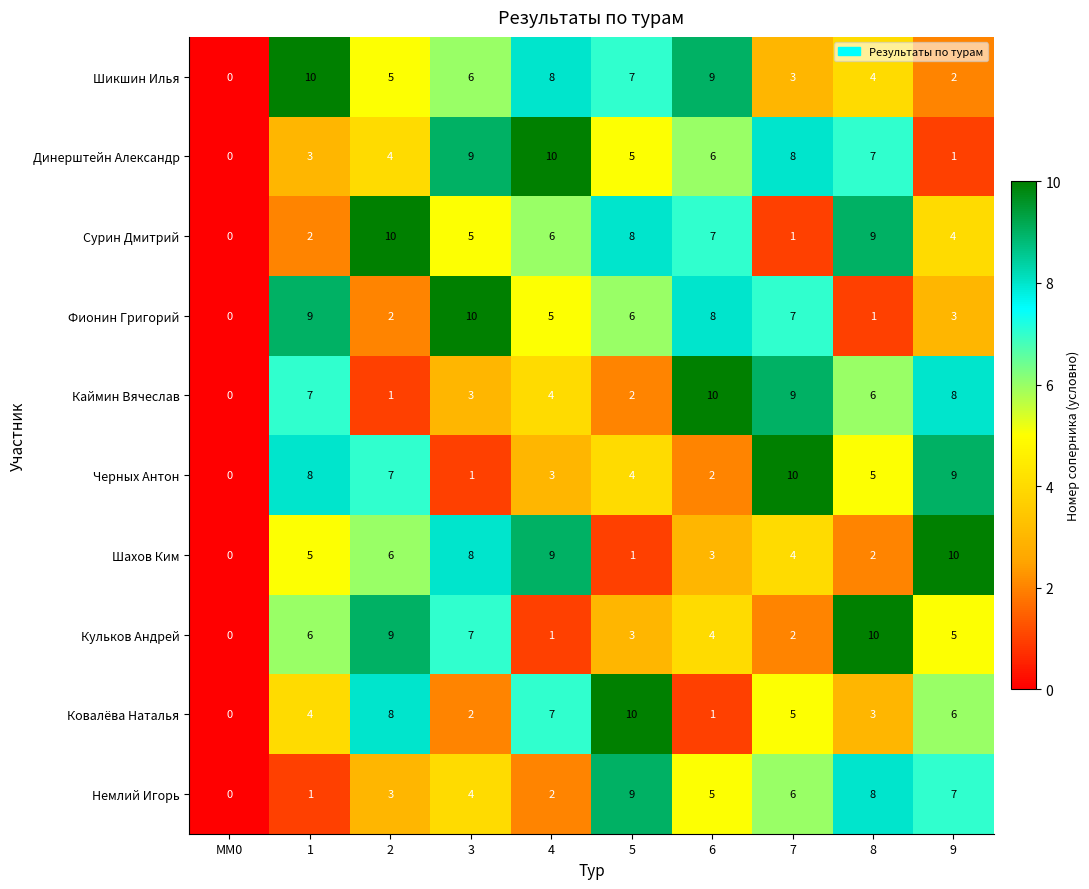

At which label is Динерштейн Александр closest to 5?

5